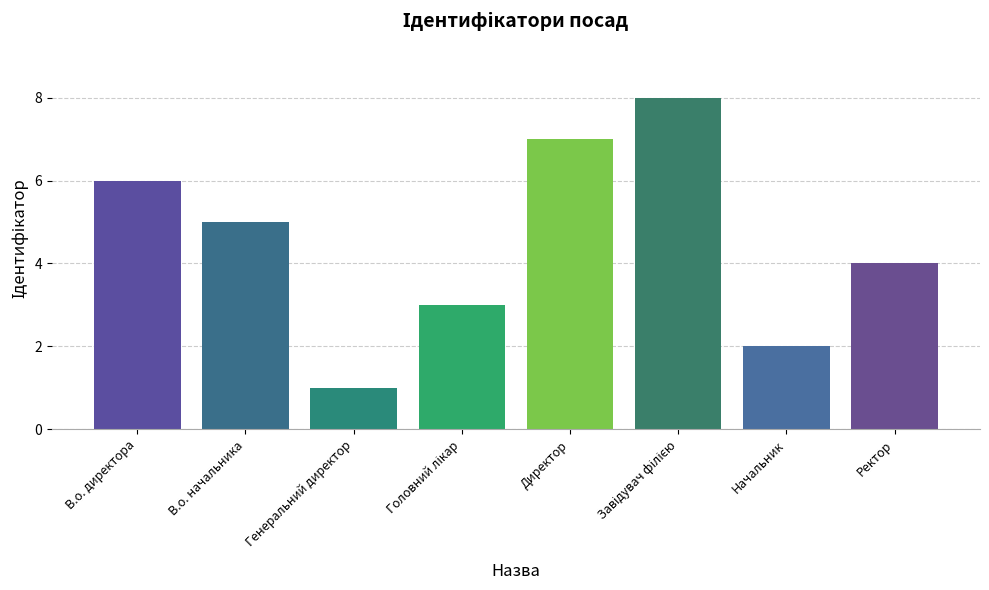

How many categories are shown in the chart?

8